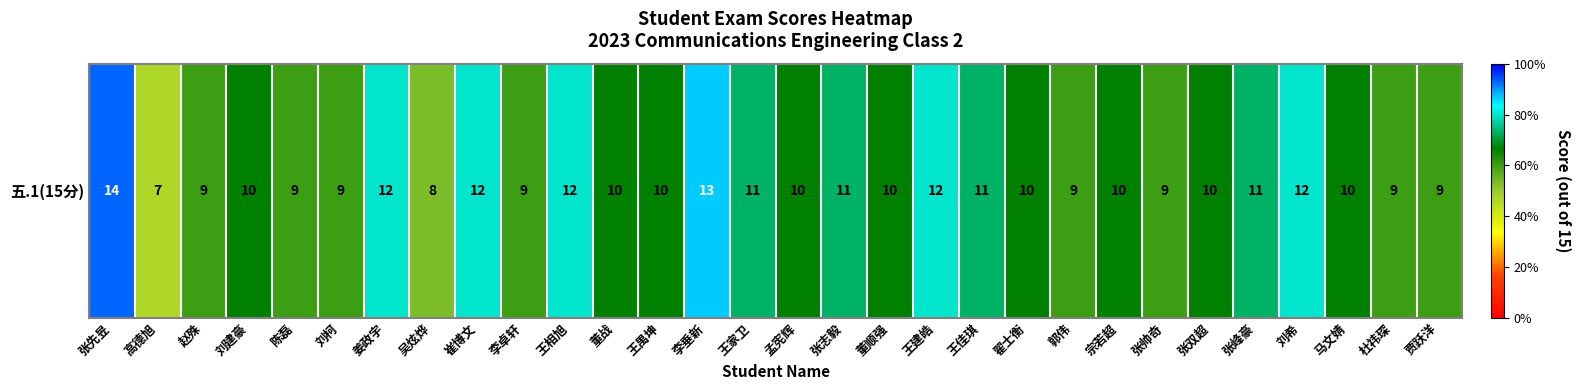

At which category does the chart reach its peak across all series?

张先昱